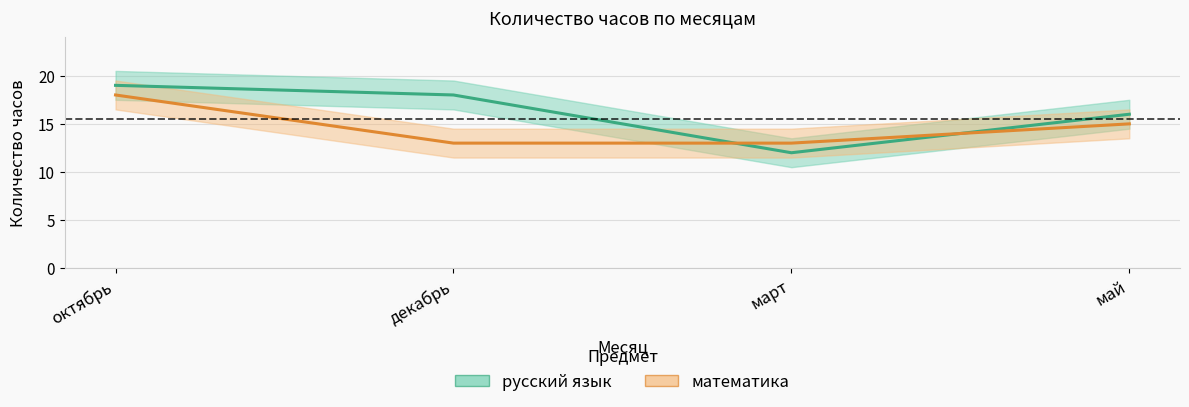

How many lines are shown in the chart?

2